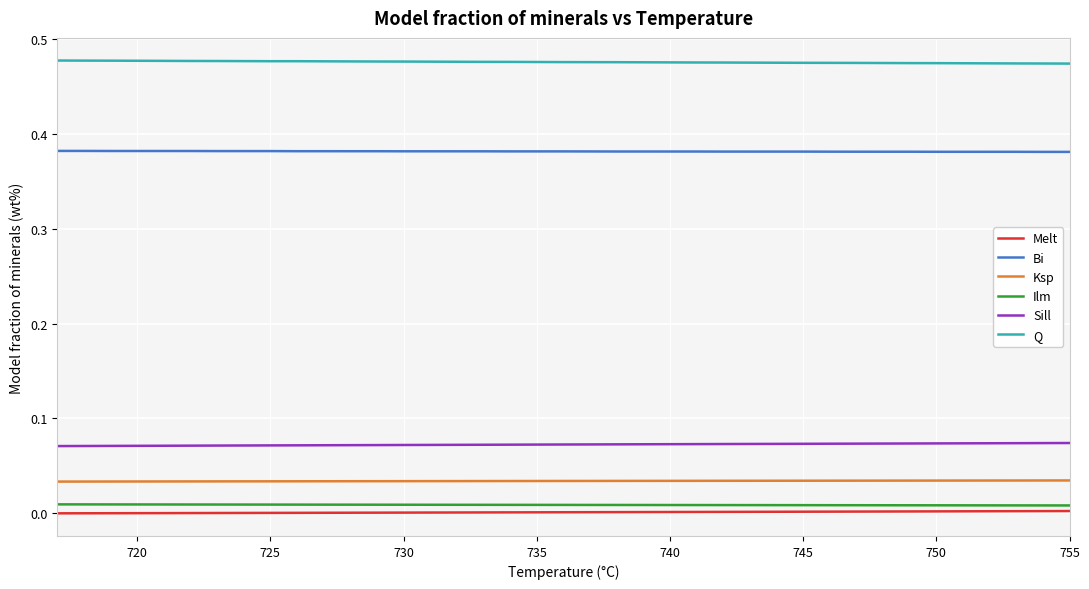

True or false: Melt and Bi cross at least once.

False